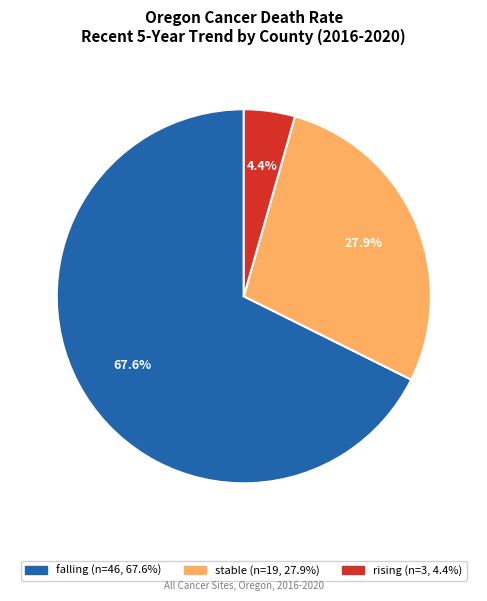

Rank the categories by value from highest to lowest.

falling, stable, rising